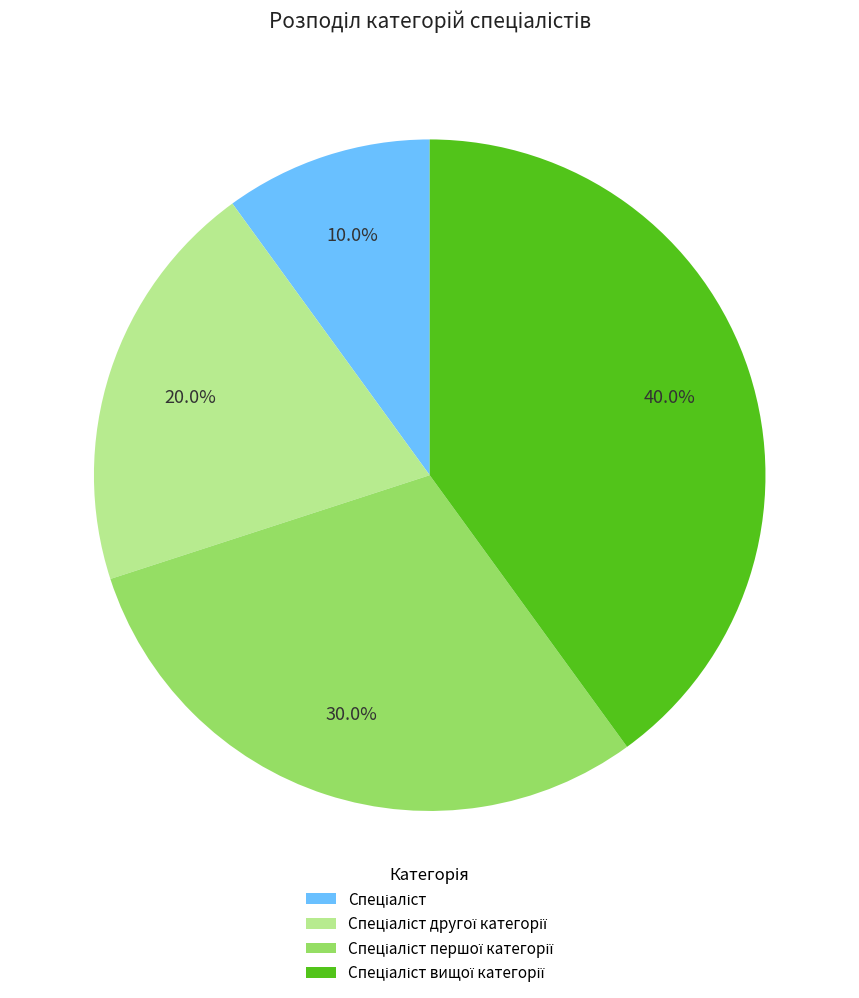

Does any single category account for the majority?

No